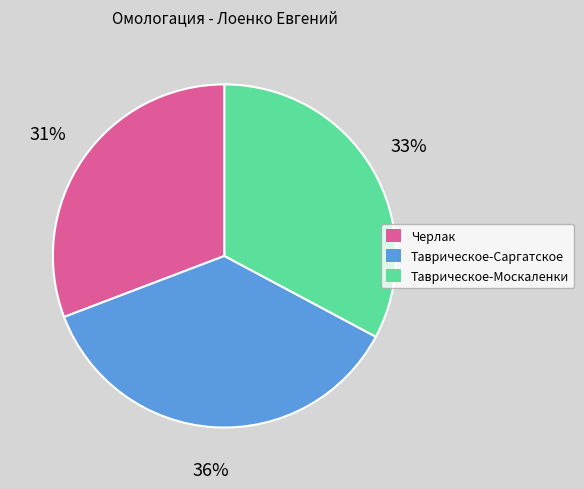

Which slice is the smallest?

Черлак